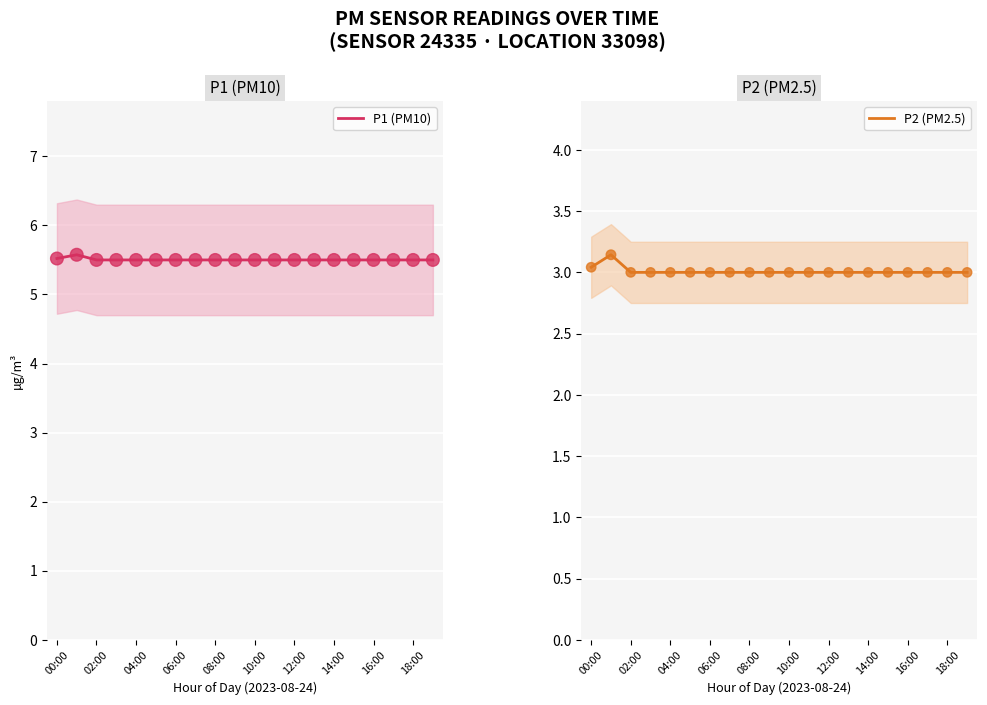

What are all the series names shown in the legend?

P1 (PM10), P2 (PM2.5)